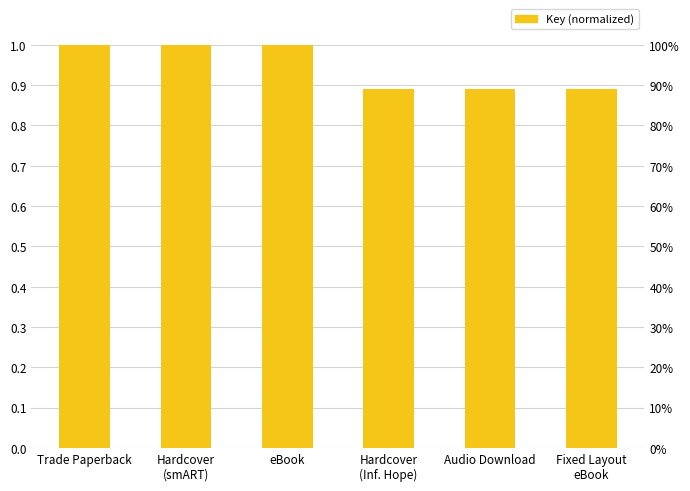

Which has a higher value, Fixed Layout
eBook or Hardcover
(Inf. Hope)?

Fixed Layout
eBook